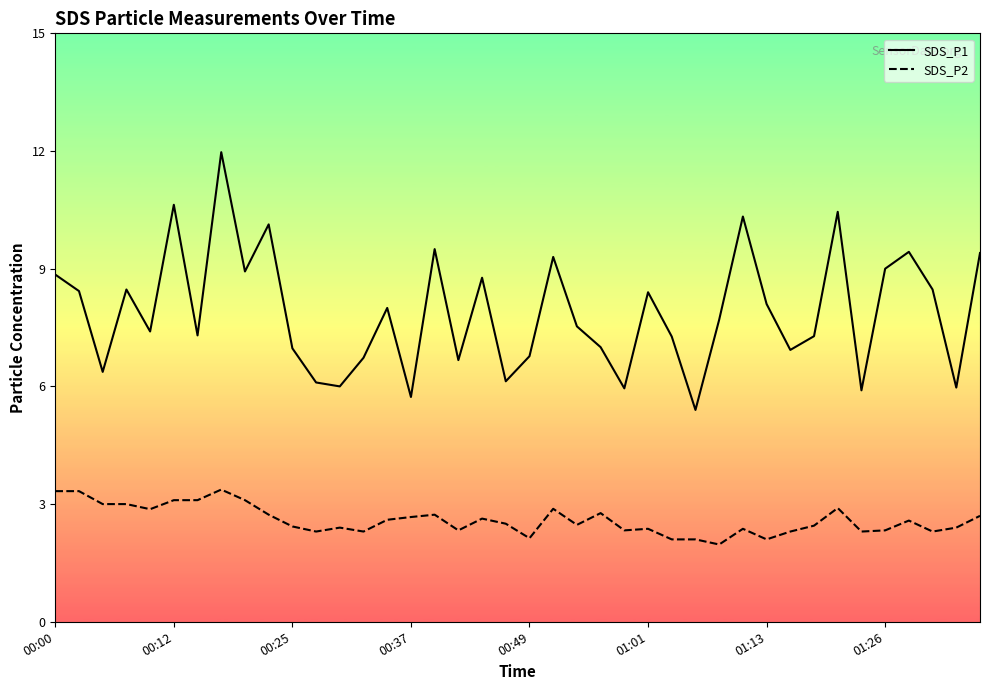

Rank the series by their average value, from lowest to highest.

SDS_P2, SDS_P1